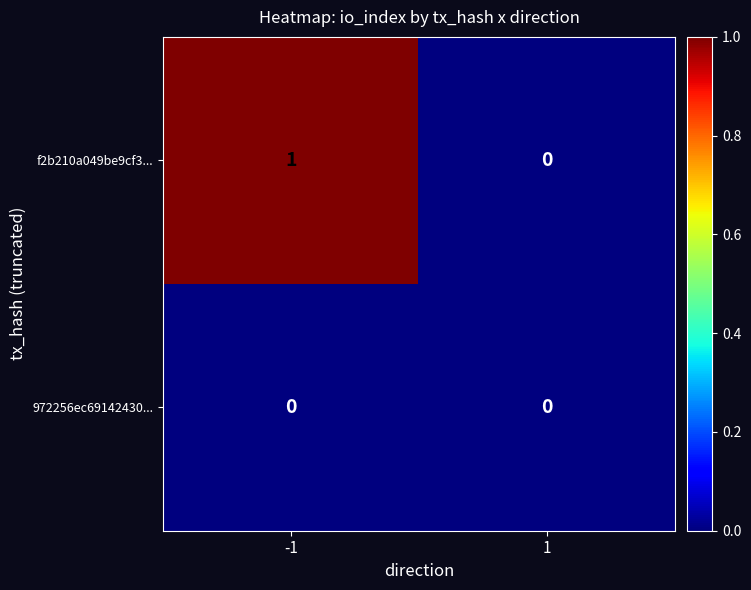

Rank the series by their maximum value, from lowest to highest.

972256ec69142430..., f2b210a049be9cf3...